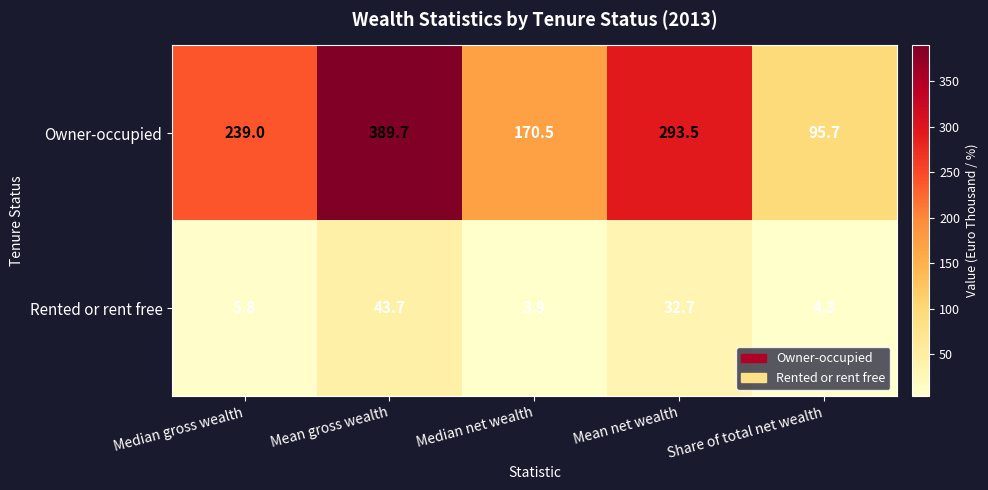

What is the difference between the second highest and minimum values in the Owner-occupied series?

197.8